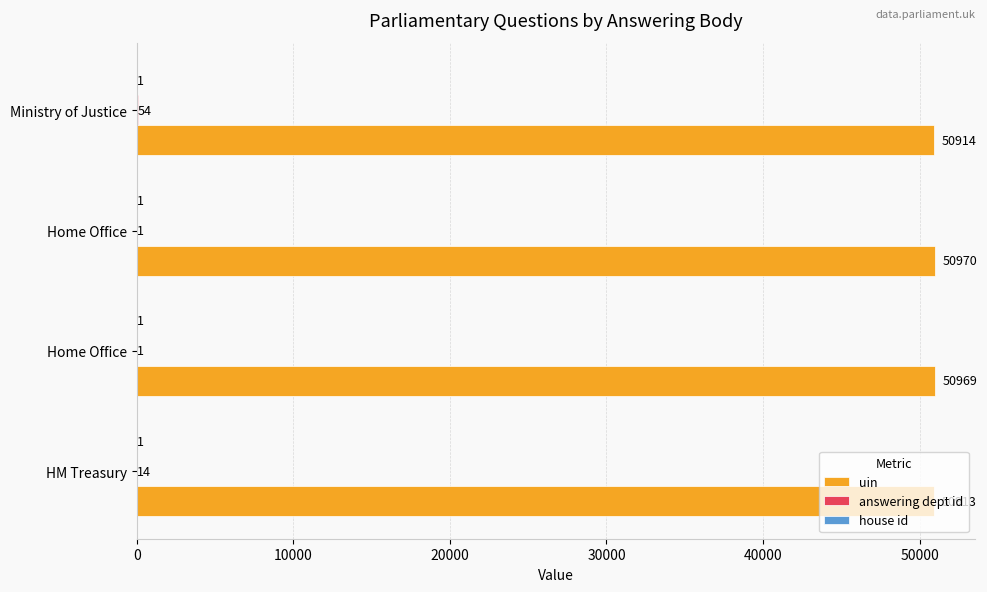

How many data points does each series have?

4